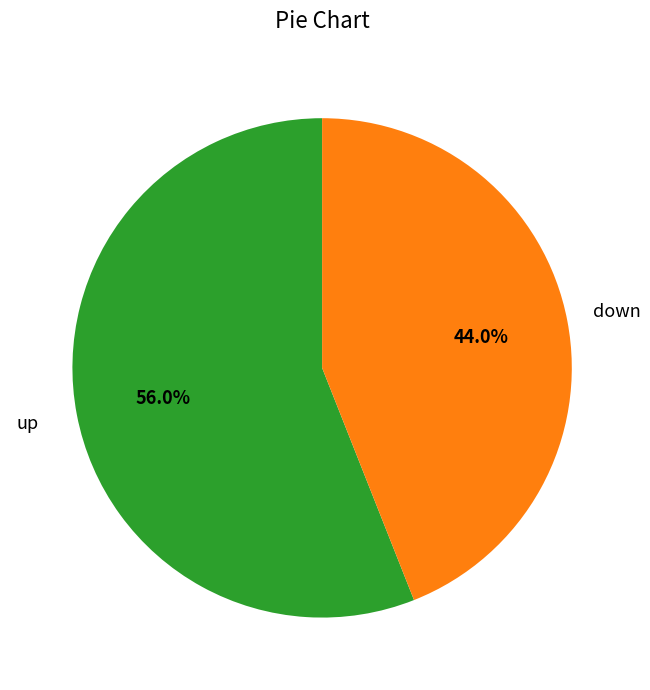

Is there a majority slice in this chart?

Yes